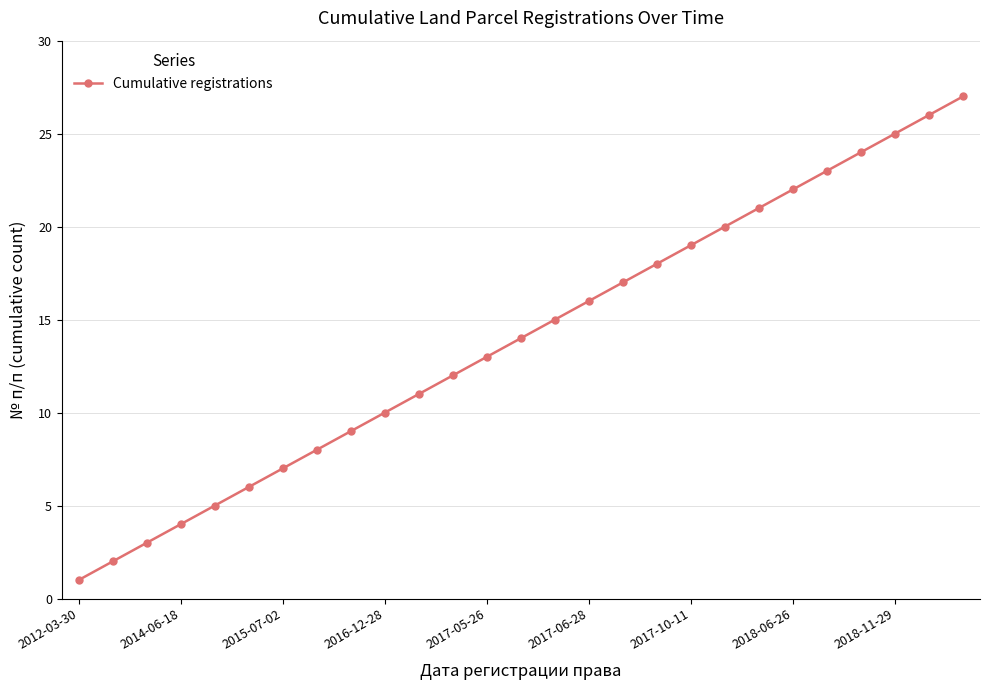

What is the maximum value shown in the chart?

27